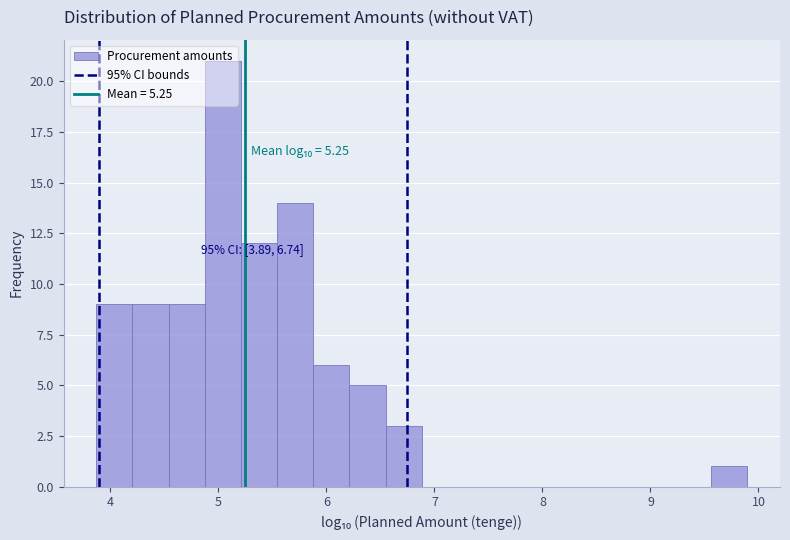

Around what value on the x-axis is the tallest bar? Give the approximate position of its centre, as read against the axis.

5.0